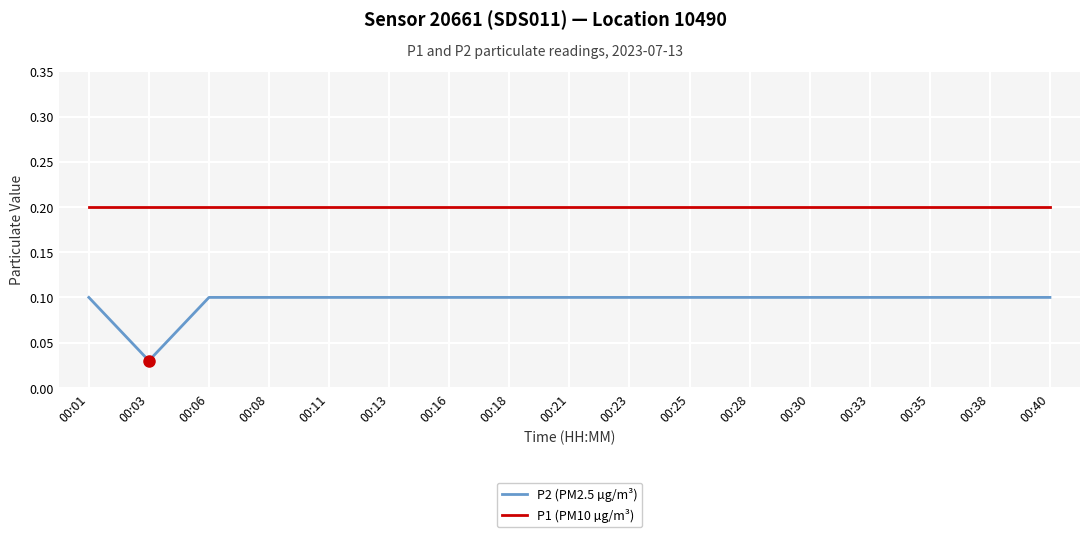

Which category has the lowest value across all series?

00:03